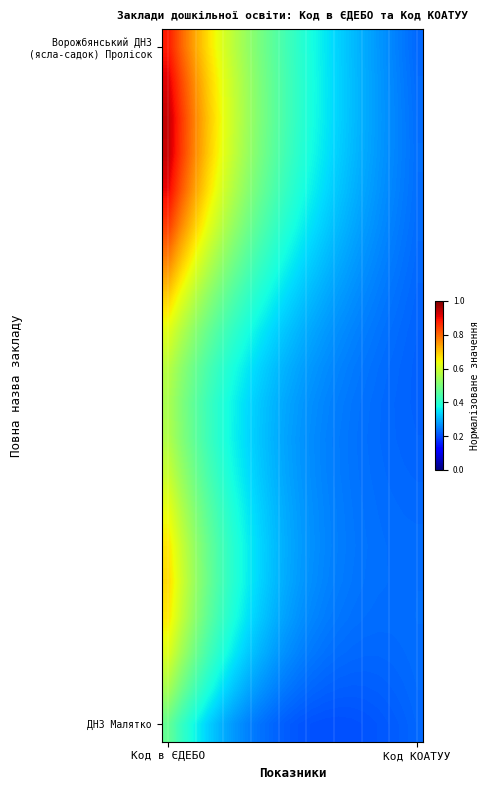

At how many categories does at least one series exceed 0?

20